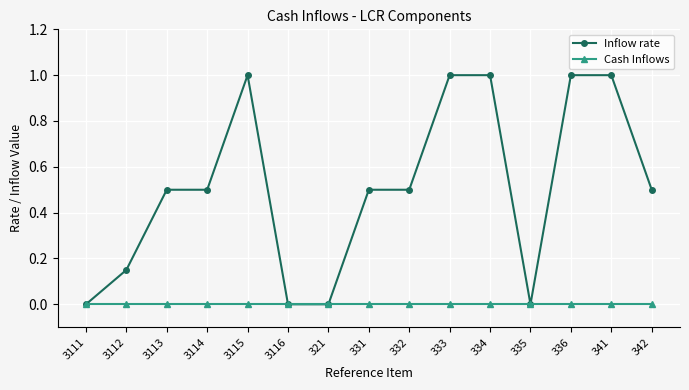

What are all the series names shown in the legend?

Inflow rate, Cash Inflows